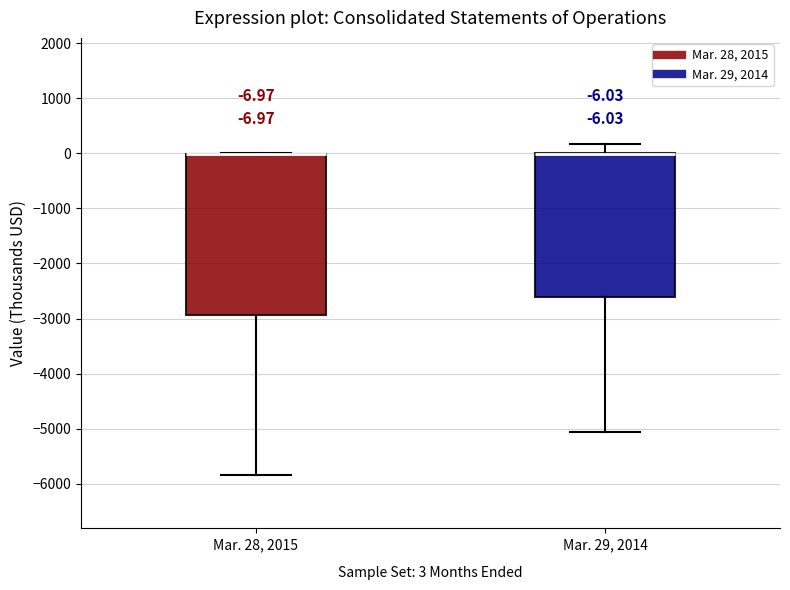

Which box is the tallest, from its lower edge to its upper edge?

Mar. 28, 2015